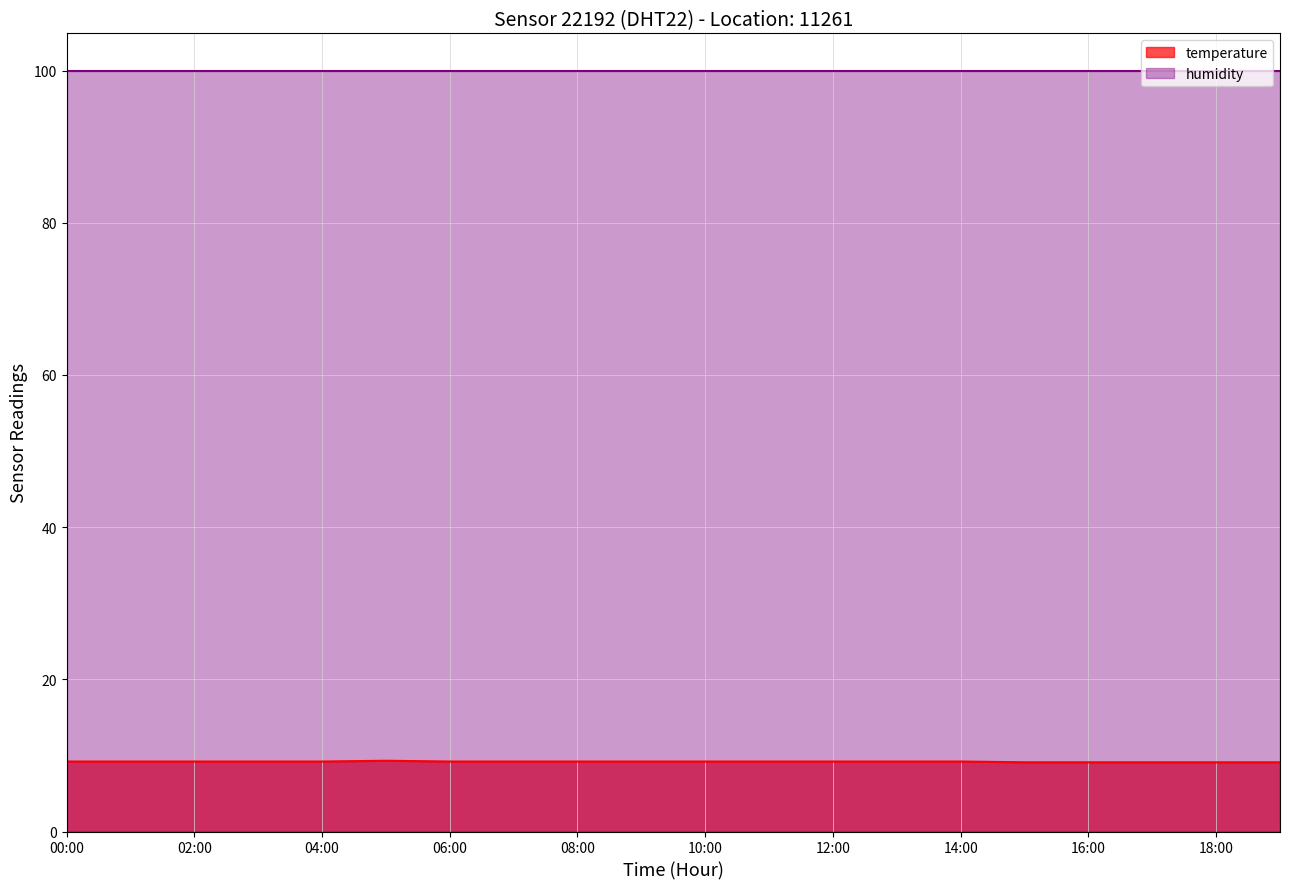

How many values are between 9 and 10?

20